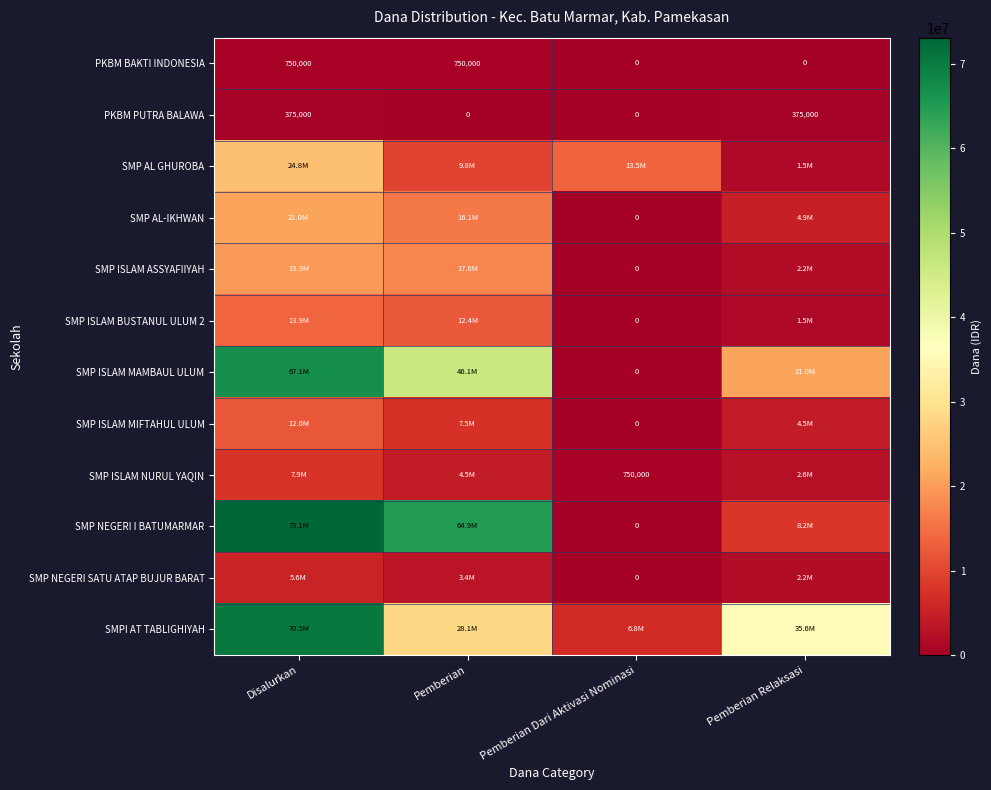

The PKBM BAKTI INDONESIA series shows 1137946 at Pemberian. True or false?

False